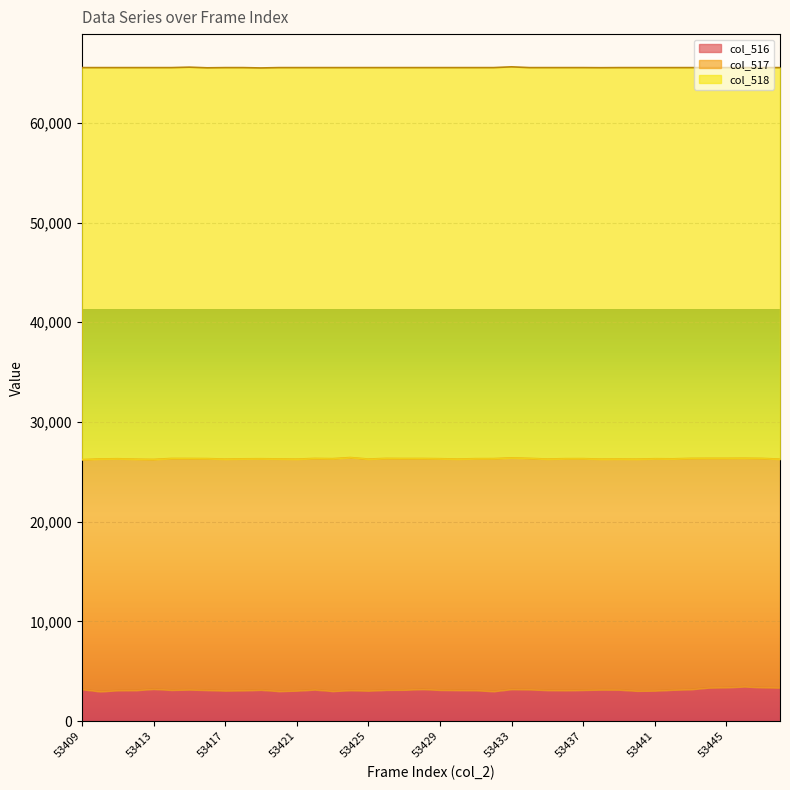

At how many categories does at least one series exceed 35089?

40